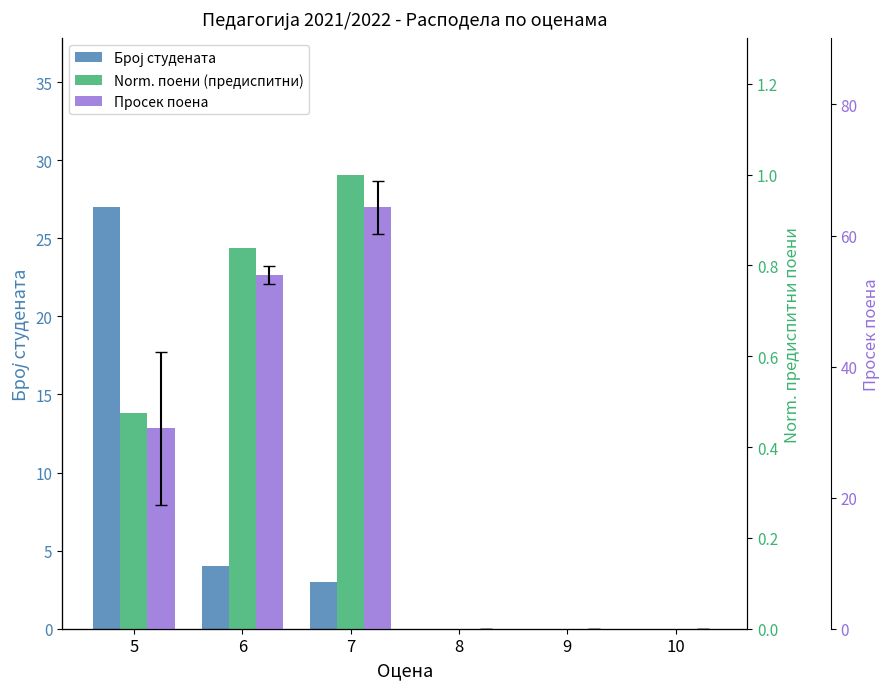

Is it true that Norm. поени (предиспитни) equals 1.5 at 7?

False